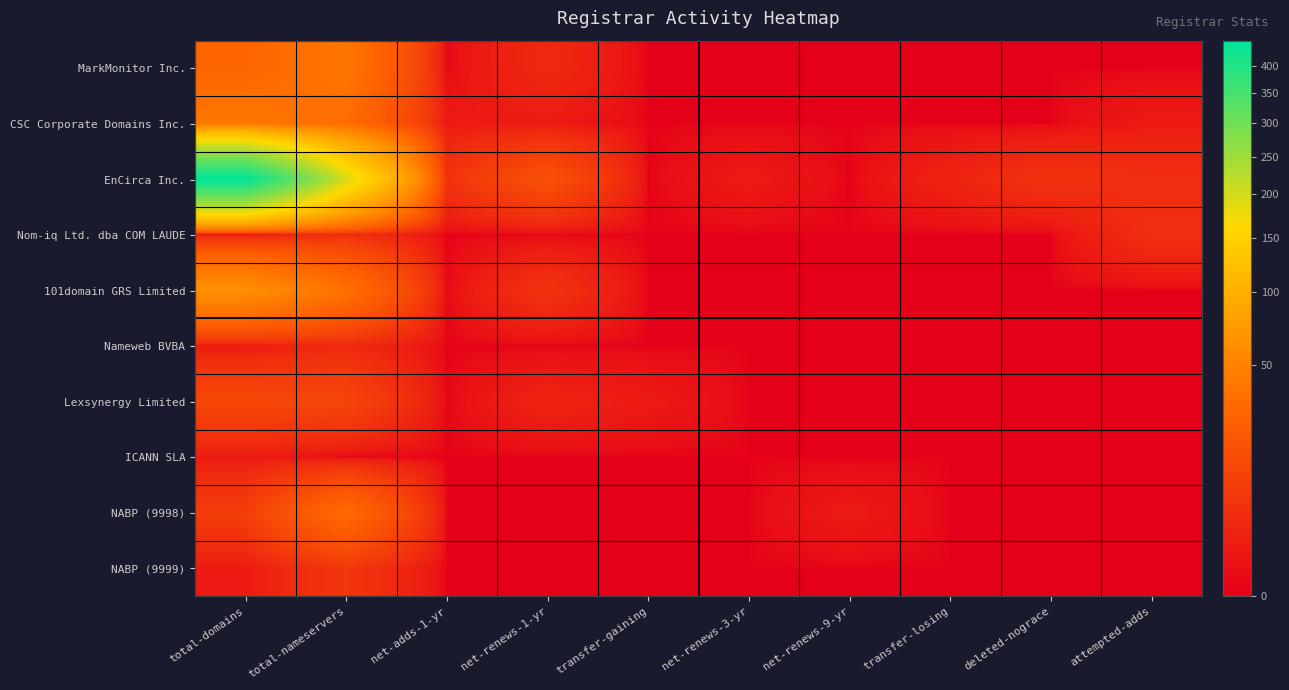

Reading left to right, list all the values displayed in this chart.

MarkMonitor Inc.: total-domains=28	total-nameservers=40	net-adds-1-yr=0	net-renews-1-yr=3	transfer-gaining=0	net-renews-3-yr=0	net-renews-9-yr=0	transfer-losing=0	deleted-nograce=0	attempted-adds=0
CSC Corporate Domains Inc.: total-domains=41	total-nameservers=33	net-adds-1-yr=1	net-renews-1-yr=1	transfer-gaining=0	net-renews-3-yr=0	net-renews-9-yr=0	transfer-losing=0	deleted-nograce=0	attempted-adds=1
EnCirca Inc.: total-domains=449	total-nameservers=196	net-adds-1-yr=5	net-renews-1-yr=16	transfer-gaining=0	net-renews-3-yr=1	net-renews-9-yr=0	transfer-losing=2	deleted-nograce=5	attempted-adds=4
Nom-iq Ltd. dba COM LAUDE: total-domains=1	total-nameservers=4	net-adds-1-yr=0	net-renews-1-yr=0	transfer-gaining=0	net-renews-3-yr=0	net-renews-9-yr=0	transfer-losing=0	deleted-nograce=0	attempted-adds=4
101domain GRS Limited: total-domains=63	total-nameservers=36	net-adds-1-yr=0	net-renews-1-yr=5	transfer-gaining=0	net-renews-3-yr=0	net-renews-9-yr=0	transfer-losing=0	deleted-nograce=0	attempted-adds=0
Nameweb BVBA: total-domains=1	total-nameservers=3	net-adds-1-yr=0	net-renews-1-yr=0	transfer-gaining=0	net-renews-3-yr=0	net-renews-9-yr=0	transfer-losing=0	deleted-nograce=0	attempted-adds=0
Lexsynergy Limited: total-domains=12	total-nameservers=11	net-adds-1-yr=0	net-renews-1-yr=2	transfer-gaining=1	net-renews-3-yr=0	net-renews-9-yr=0	transfer-losing=0	deleted-nograce=0	attempted-adds=0
ICANN SLA: total-domains=1	total-nameservers=0	net-adds-1-yr=0	net-renews-1-yr=0	transfer-gaining=0	net-renews-3-yr=0	net-renews-9-yr=0	transfer-losing=0	deleted-nograce=0	attempted-adds=0
NABP (9998): total-domains=8	total-nameservers=32	net-adds-1-yr=0	net-renews-1-yr=0	transfer-gaining=0	net-renews-3-yr=0	net-renews-9-yr=1	transfer-losing=0	deleted-nograce=0	attempted-adds=0
NABP (9999): total-domains=1	total-nameservers=6	net-adds-1-yr=0	net-renews-1-yr=0	transfer-gaining=0	net-renews-3-yr=0	net-renews-9-yr=0	transfer-losing=0	deleted-nograce=0	attempted-adds=0